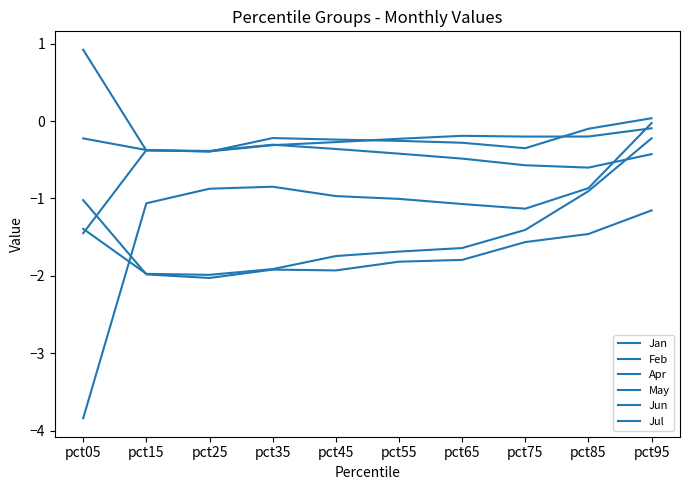

Does the chart have visible grid lines?

No